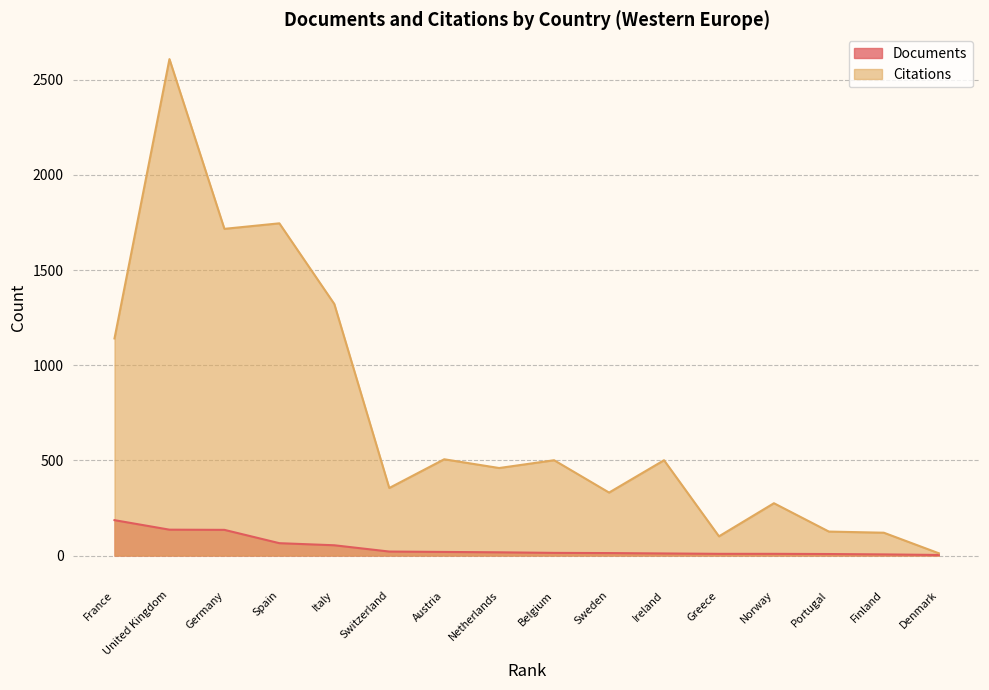

At which label is Citations closest to 1310?

Italy